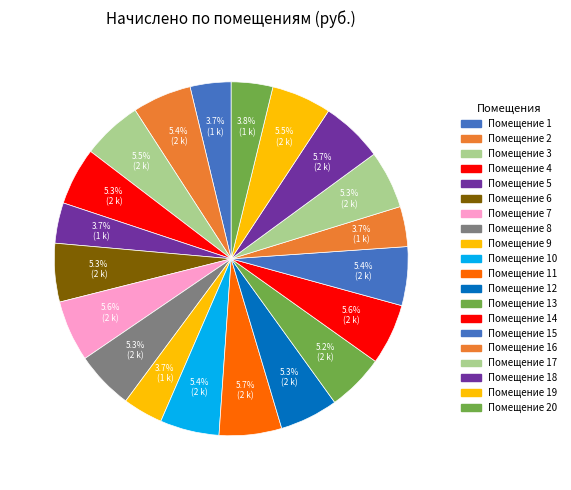

How many segments does this pie chart have?

20